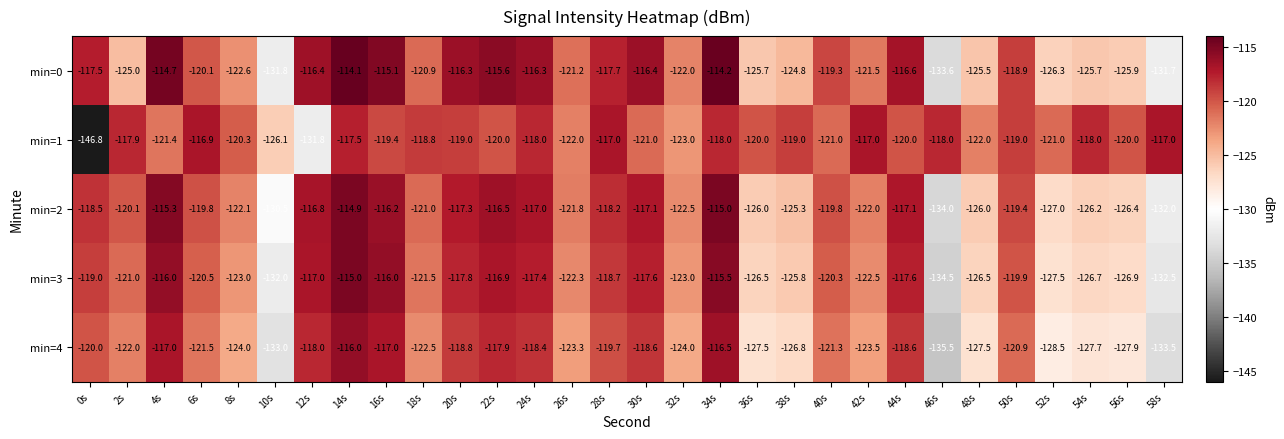

Count the number of data series in this chart.

5